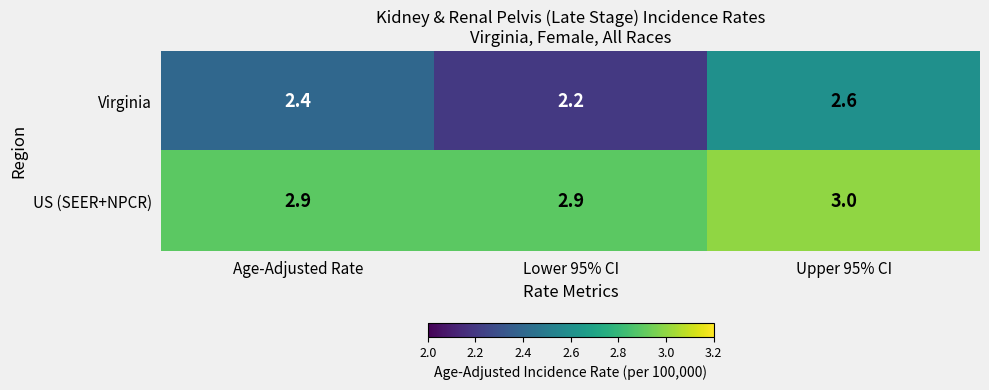

Which series has the widest spread of values?

Virginia